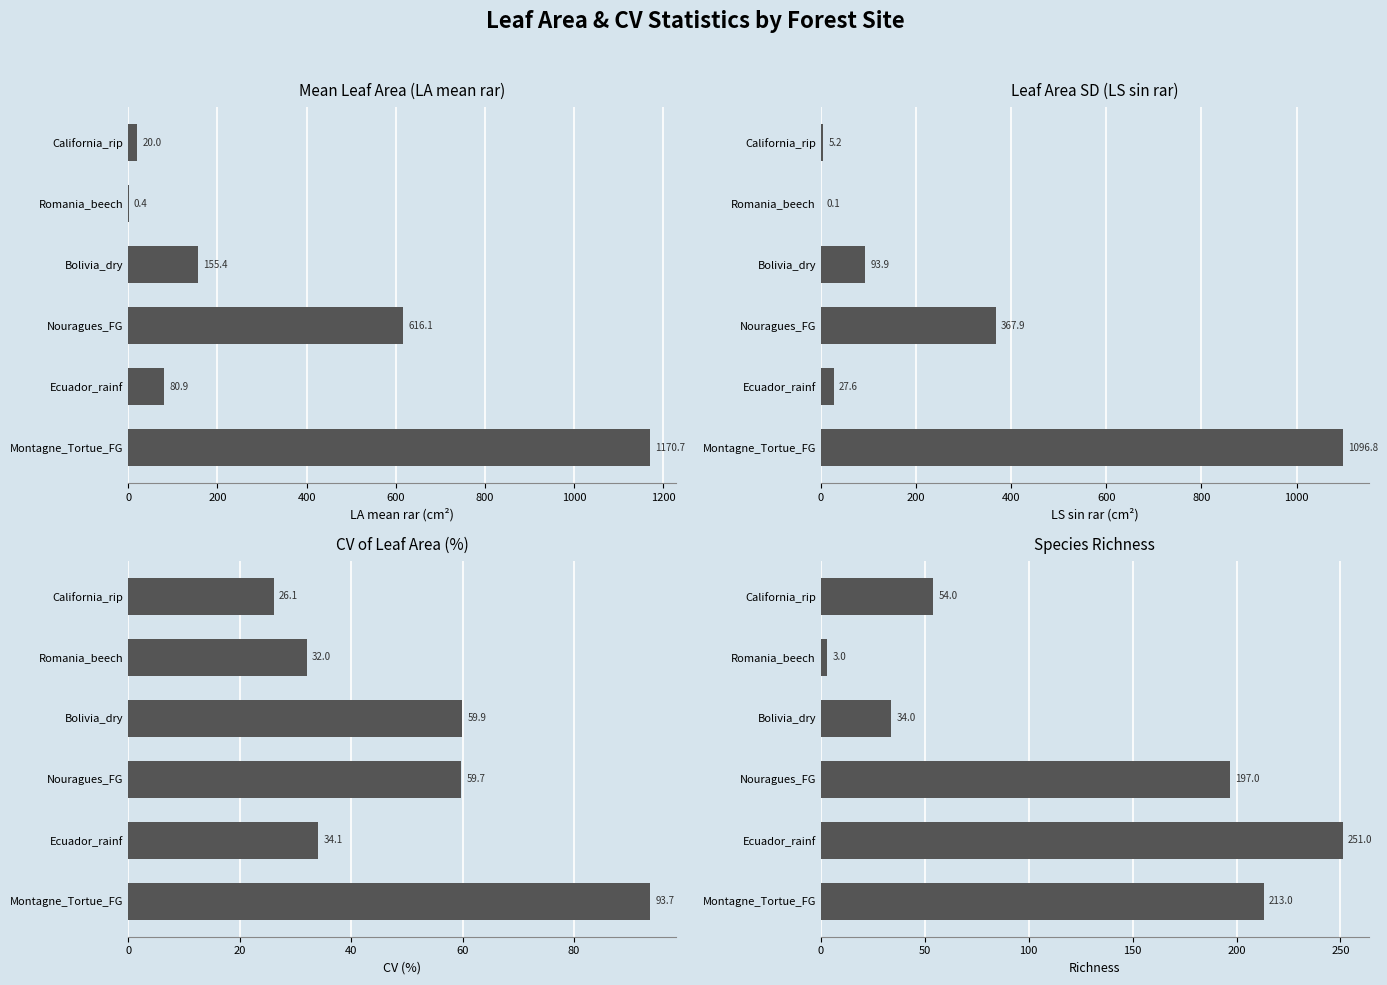

Between Montagne_Tortue_FG and Ecuador_rainf, which series saw the biggest shift?

Mean Leaf Area (LA mean rar)